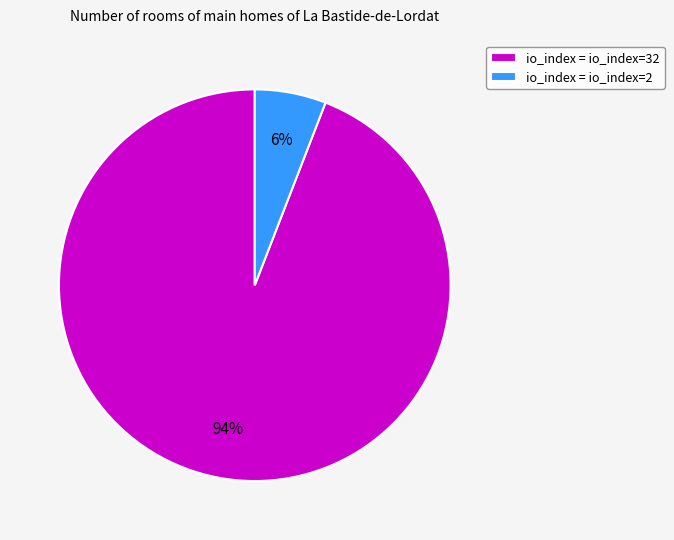

To the nearest percent, what is the average slice percentage?

50%